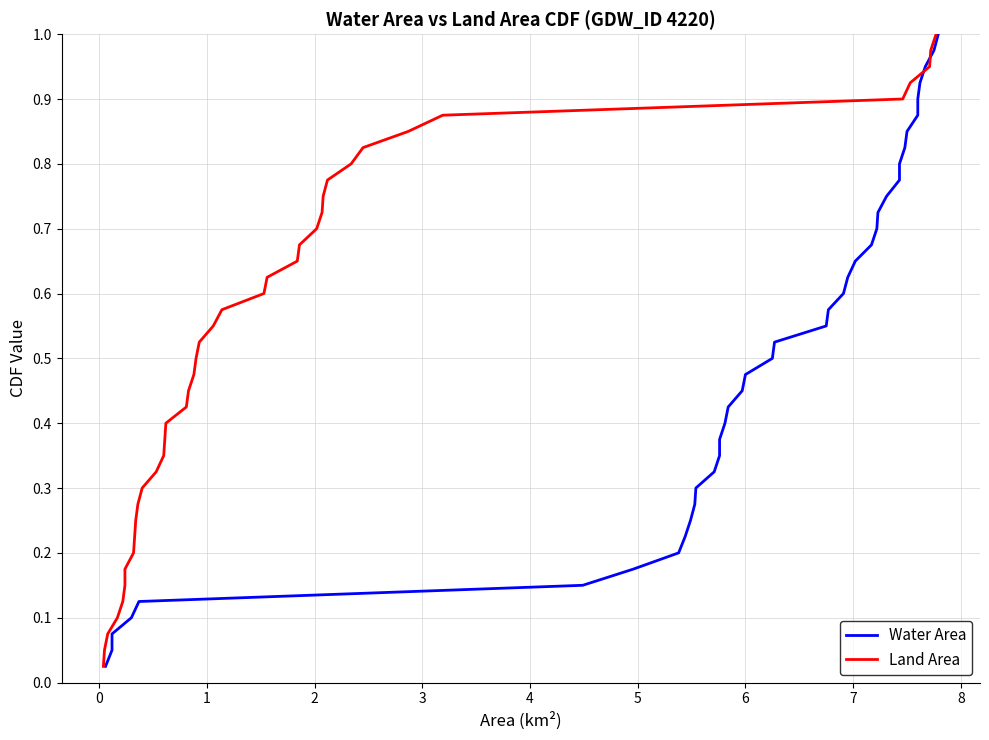

True or false: Land Area and Water Area intersect in this chart.

False